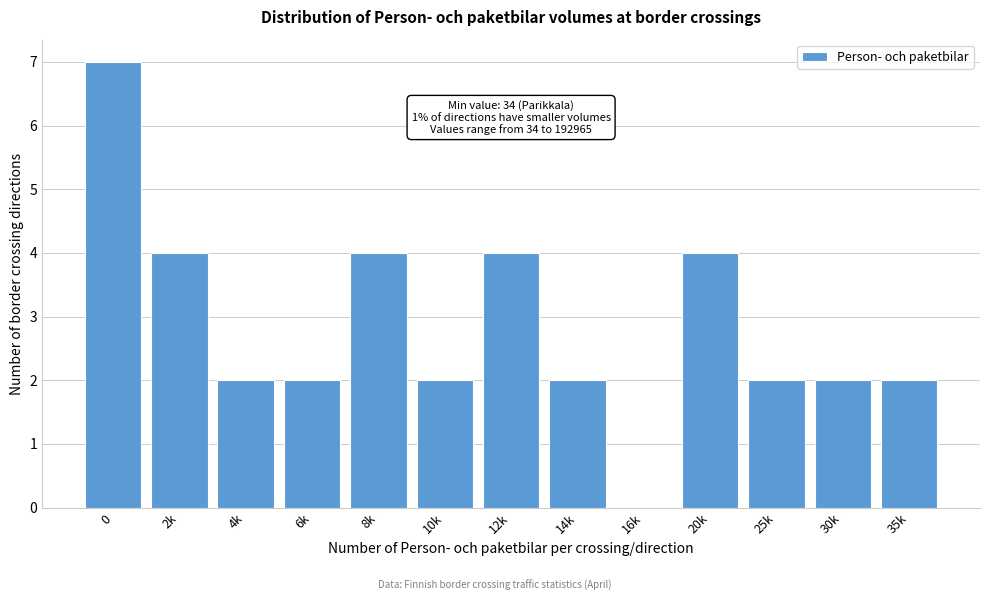

Reading left to right, list all the values displayed in this chart.

0=7	2k=4	4k=2	6k=2	8k=4	10k=2	12k=4	14k=2	16k=0	20k=4	25k=2	30k=2	35k=2